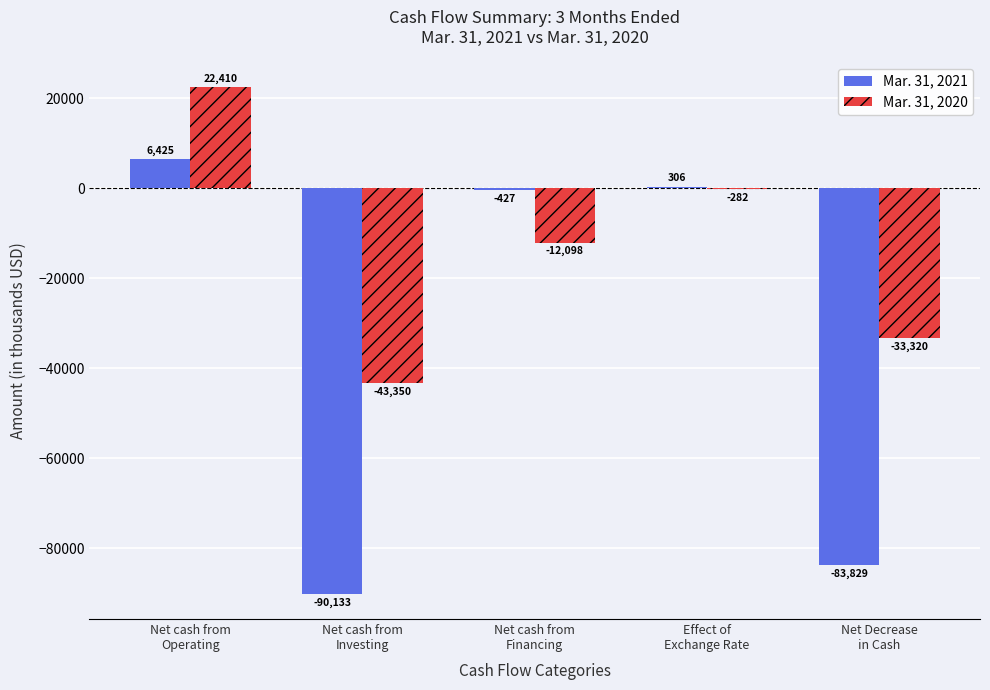

How many Mar. 31, 2020 values are between -33320 and -282?

3